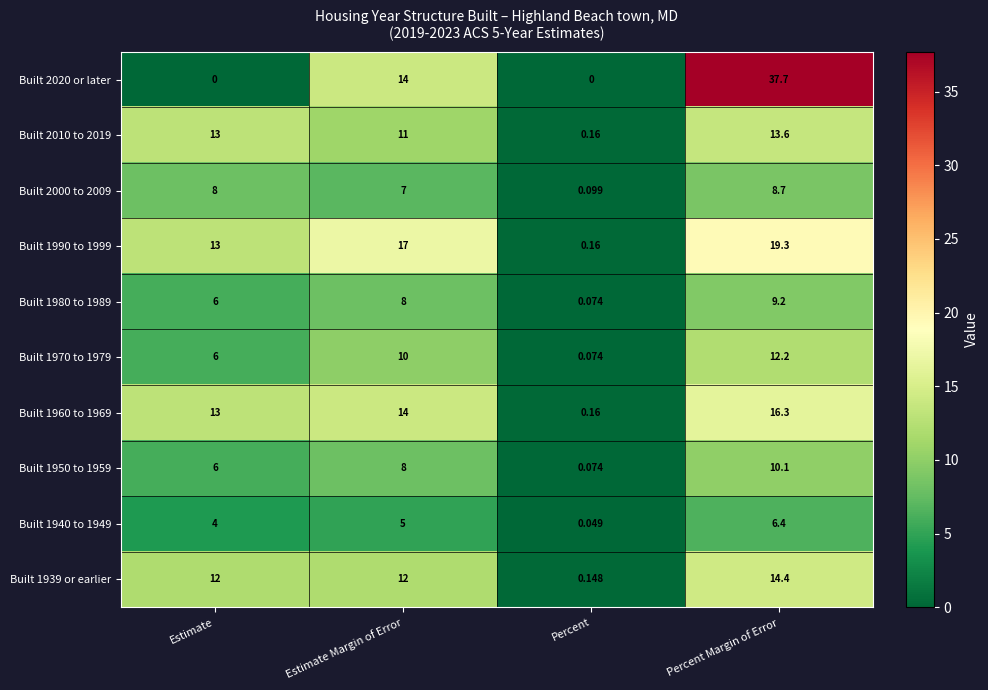

At which label does Built 1960 to 1969 reach its minimum?

Percent